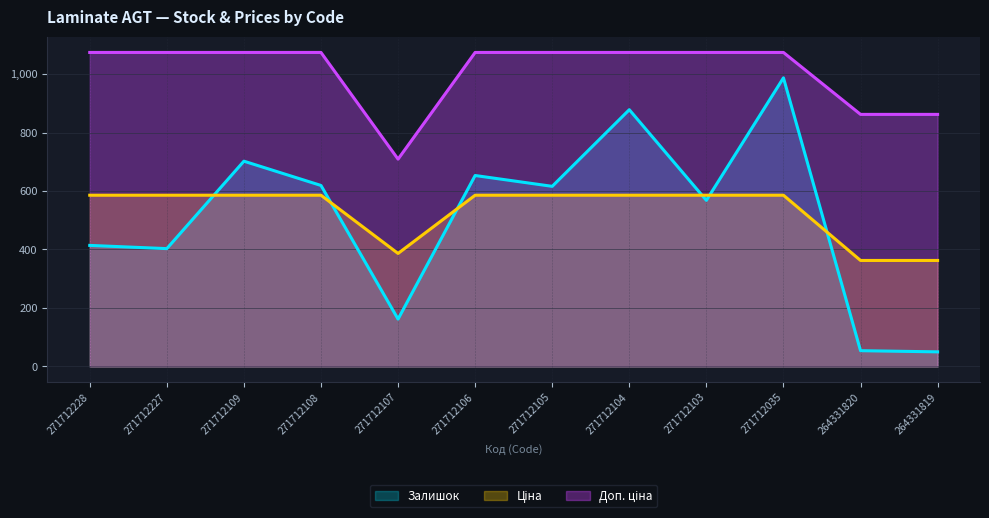

List the labels in order of Залишок value, smallest first.

264331819, 264331820, 271712107, 271712227, 271712228, 271712103, 271712105, 271712108, 271712106, 271712109, 271712104, 271712035